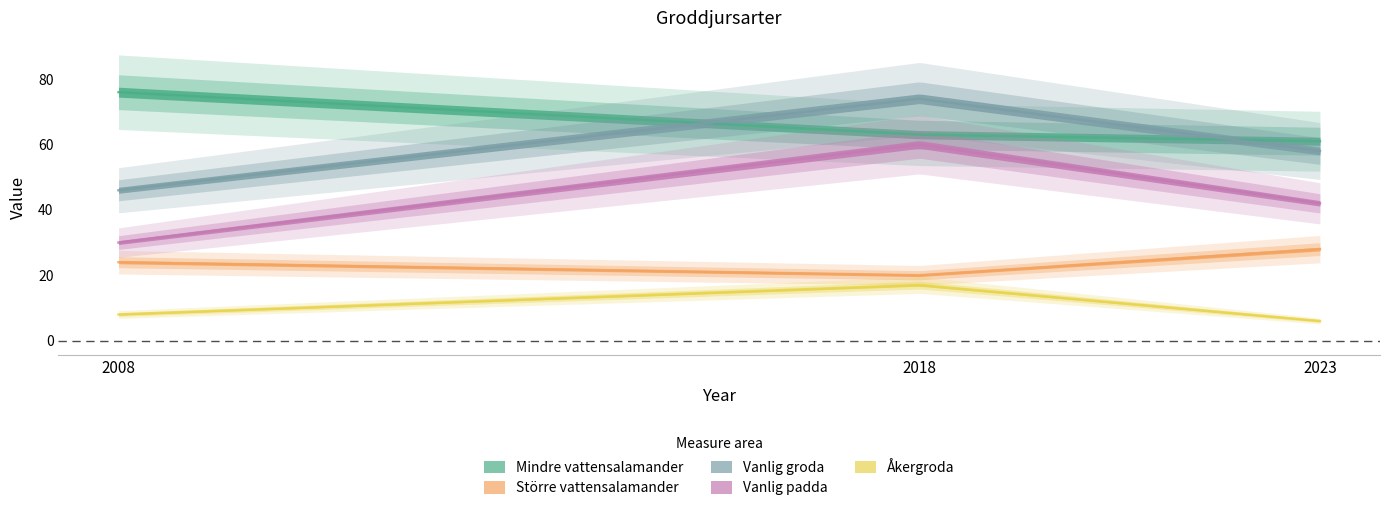

Rank the categories by Vanlig groda value from lowest to highest.

2008, 2023, 2018